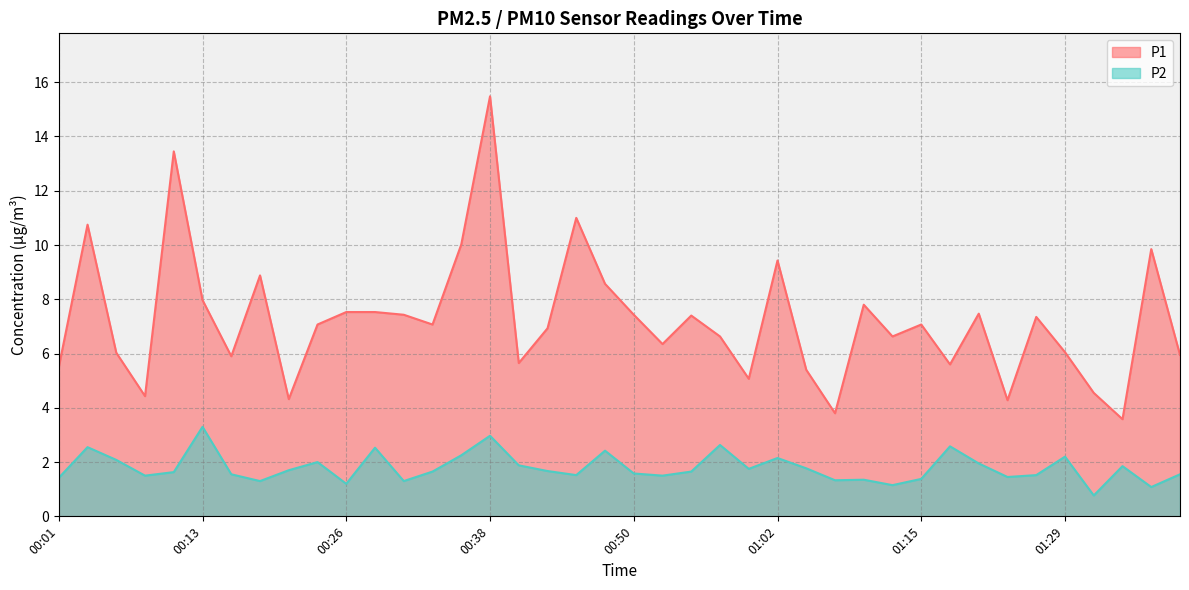

Is it true that P1 equals 5.4 at 01:05?

True